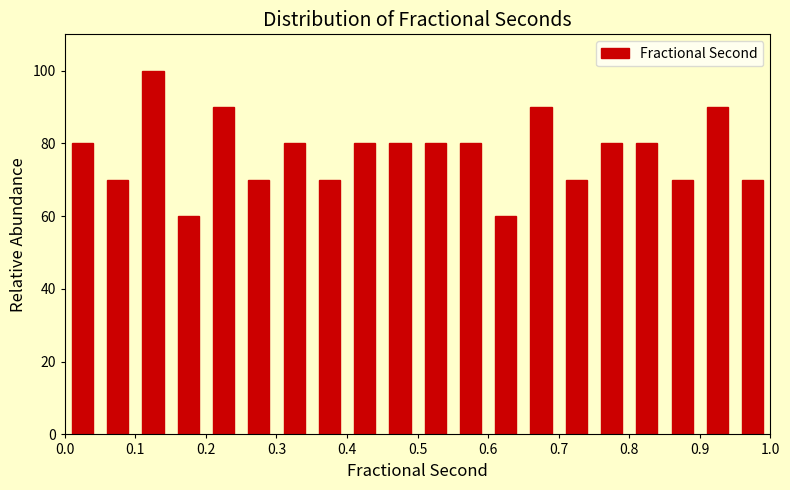

How tall is the bar that spans 0.70 to 0.75 on the x-axis? The values are not printed on the chart, so give them approximately, as read against the axis.

70